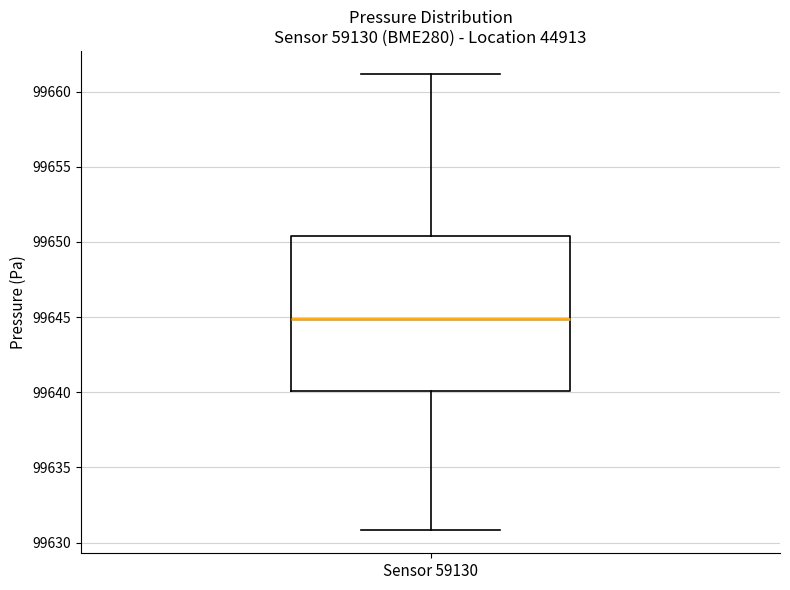

Read this box plot against the y-axis: the position of the median line, the range covered by the box, and the ends of both whiskers. The values are not printed on the chart, so give them approximately, as read against the axis.

median 99645.0, box 99640.0 to 99650.5, whiskers 99631.0 to 99661.0